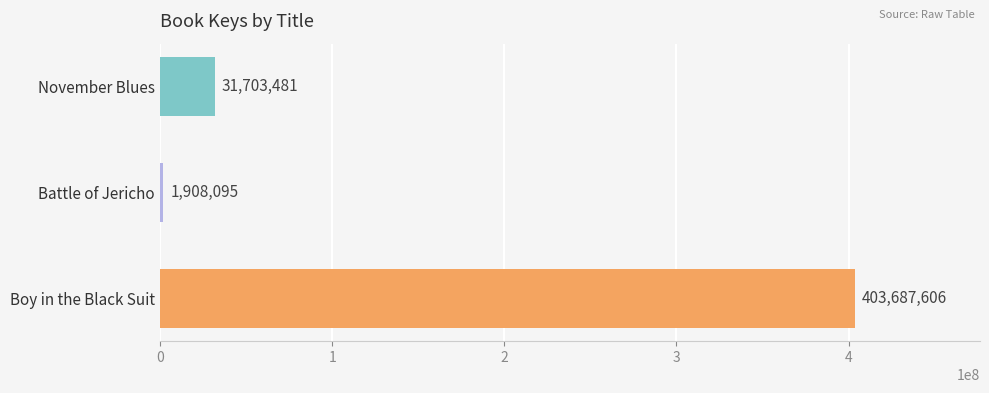

What is the minimum value shown in the chart?

1908095